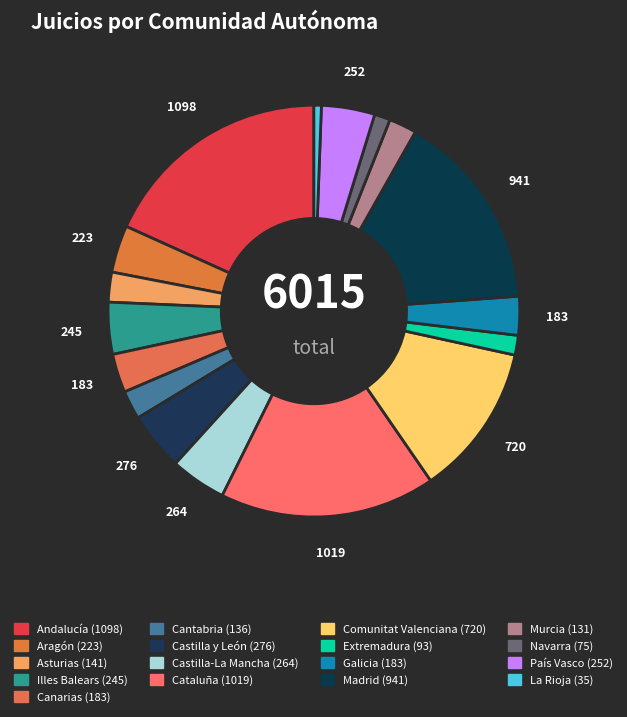

Which category has the biggest portion of the pie?

Andalucía